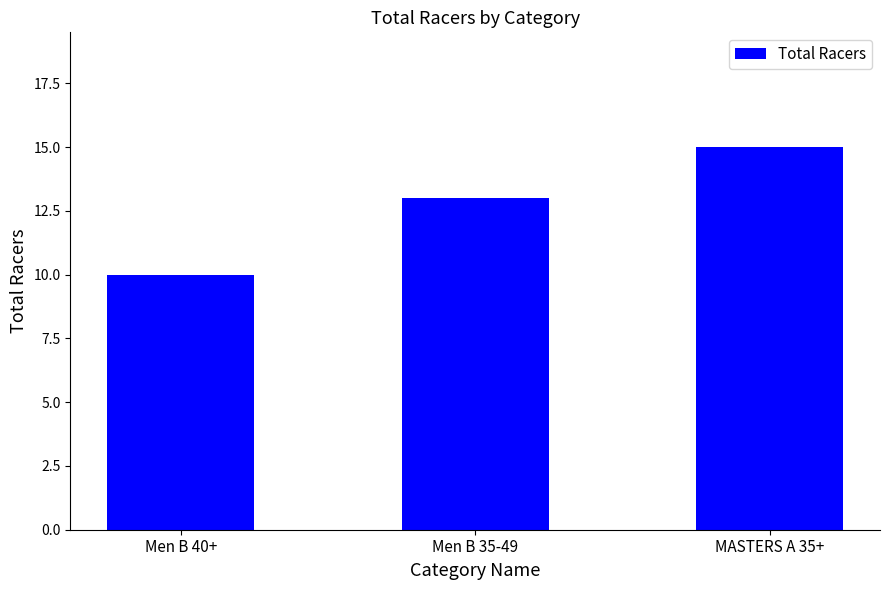

Reading right to left, list all the values displayed in this chart.

15	13	10